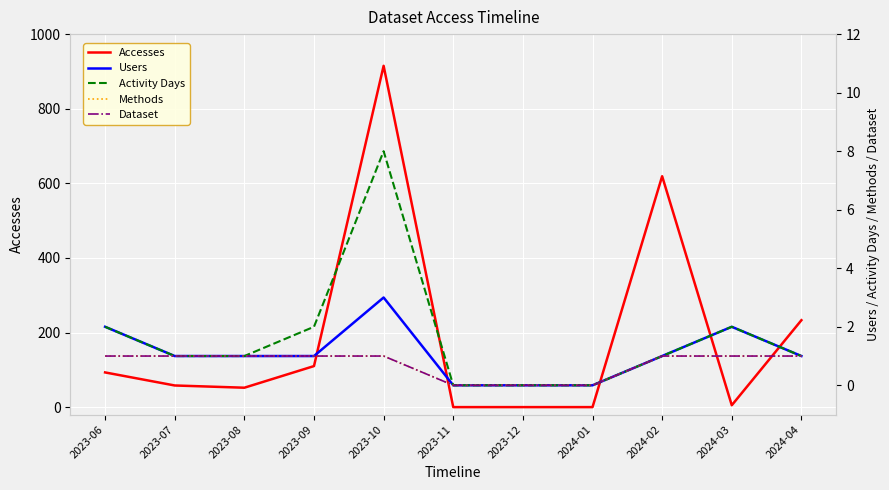

Reading left to right, list all the values displayed in this chart.

Accesses: 93	58	52	110	915	0	0	0	619	5	233
Users: 2	1	1	1	3	0	0	0	1	2	1
Activity Days: 2	1	1	2	8	0	0	0	1	2	1
Methods: 1	1	1	1	1	0	0	0	1	1	1
Dataset: 1	1	1	1	1	0	0	0	1	1	1